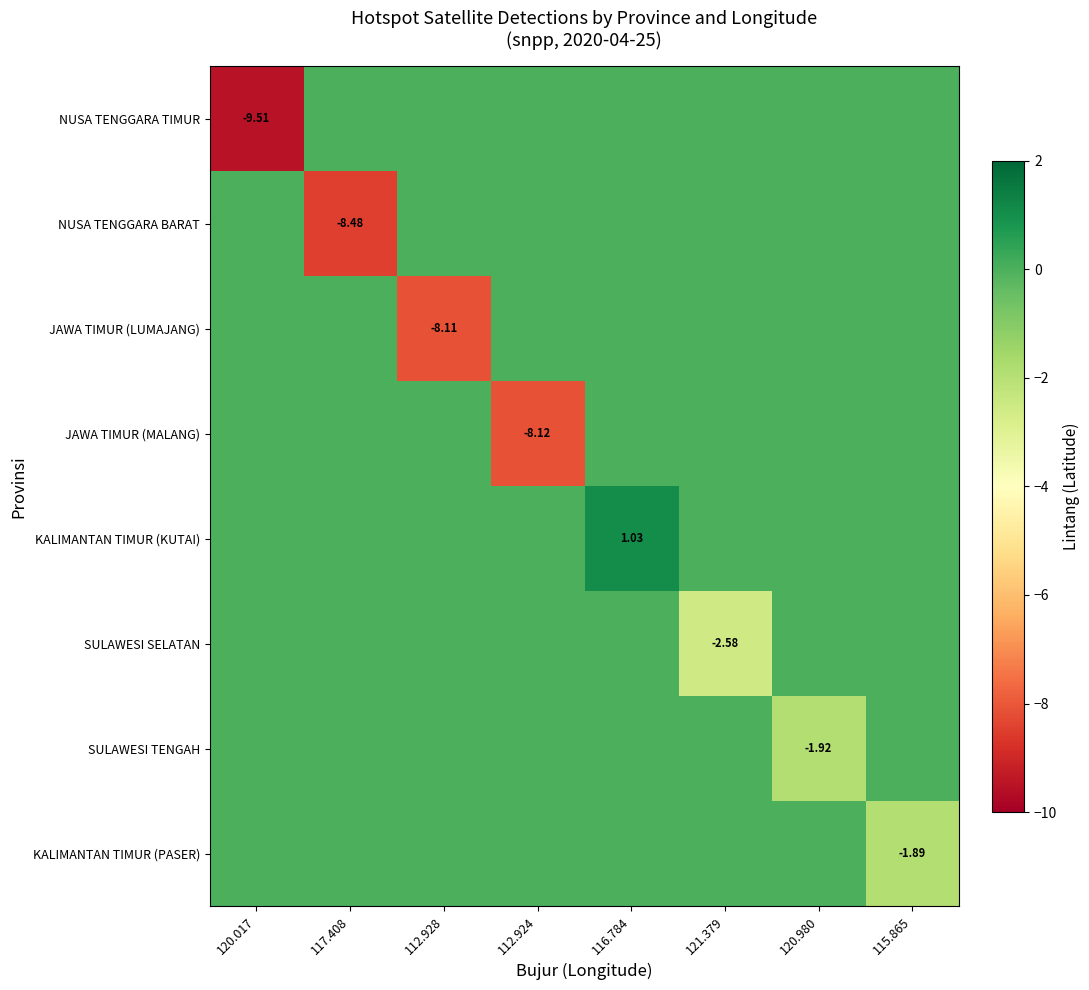

What is the minimum value shown in the chart?

-9.5